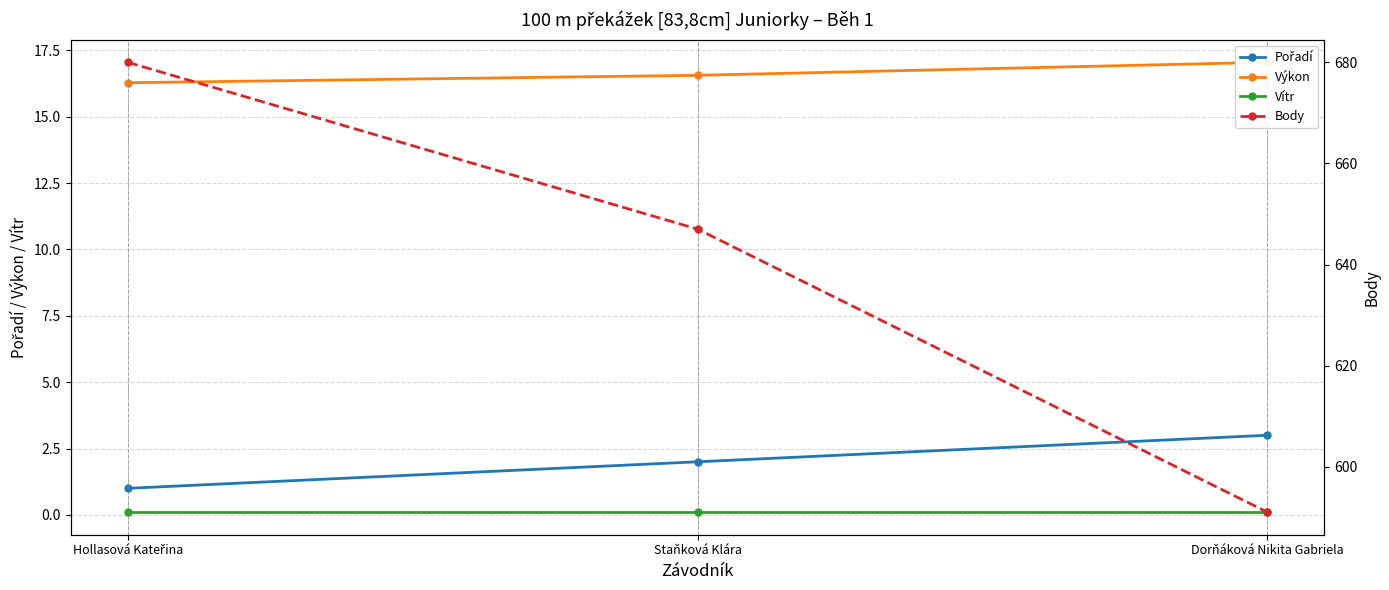

Is it true that Vítr equals 0.1 at Hollasová Kateřina?

False